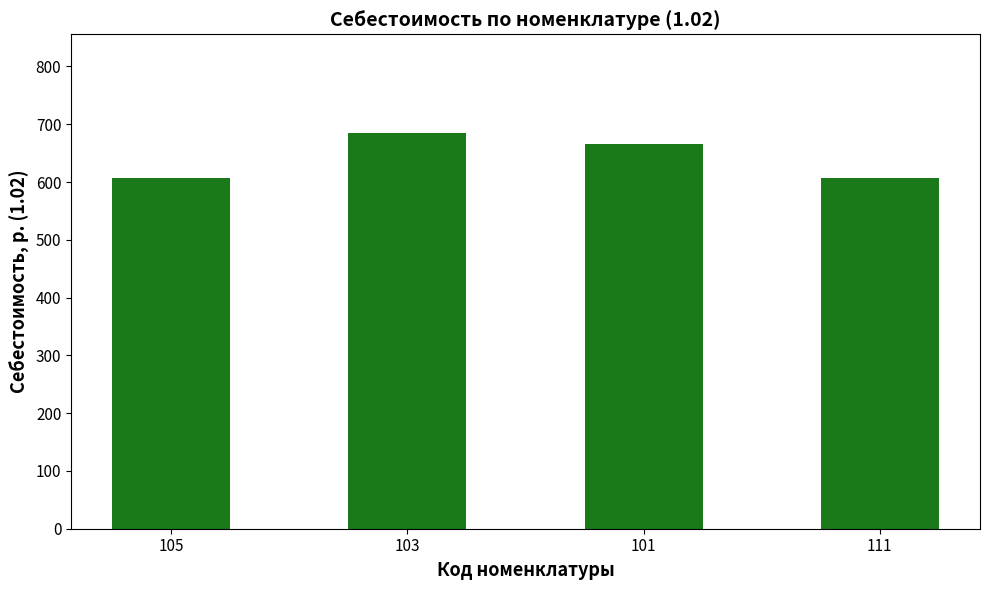

What value does the data have at 105?

607.2